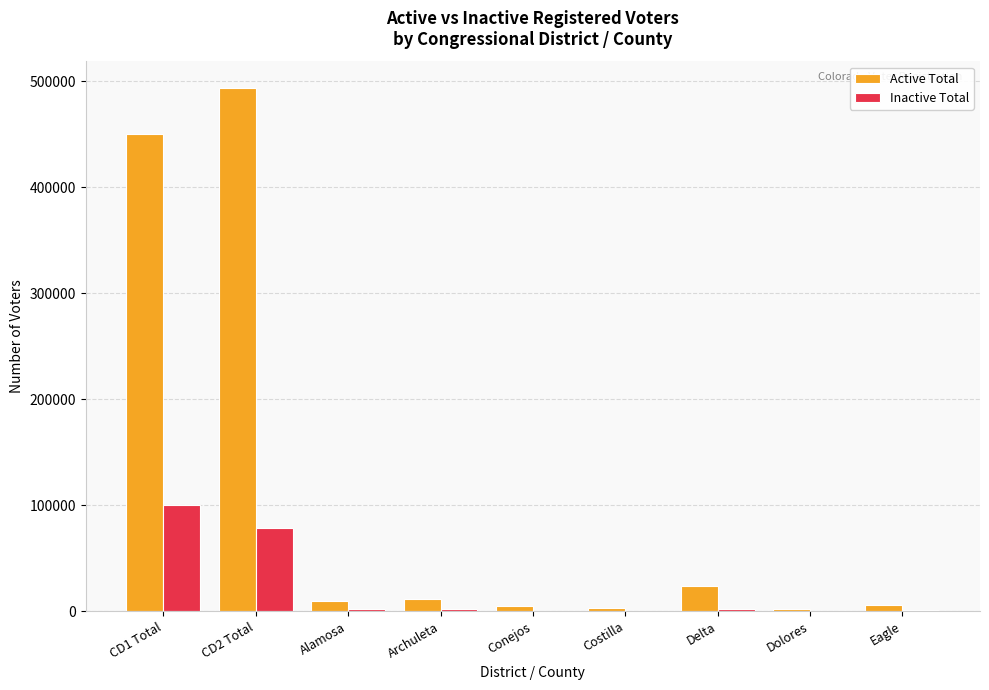

What are all the series names shown in the legend?

Active Total, Inactive Total